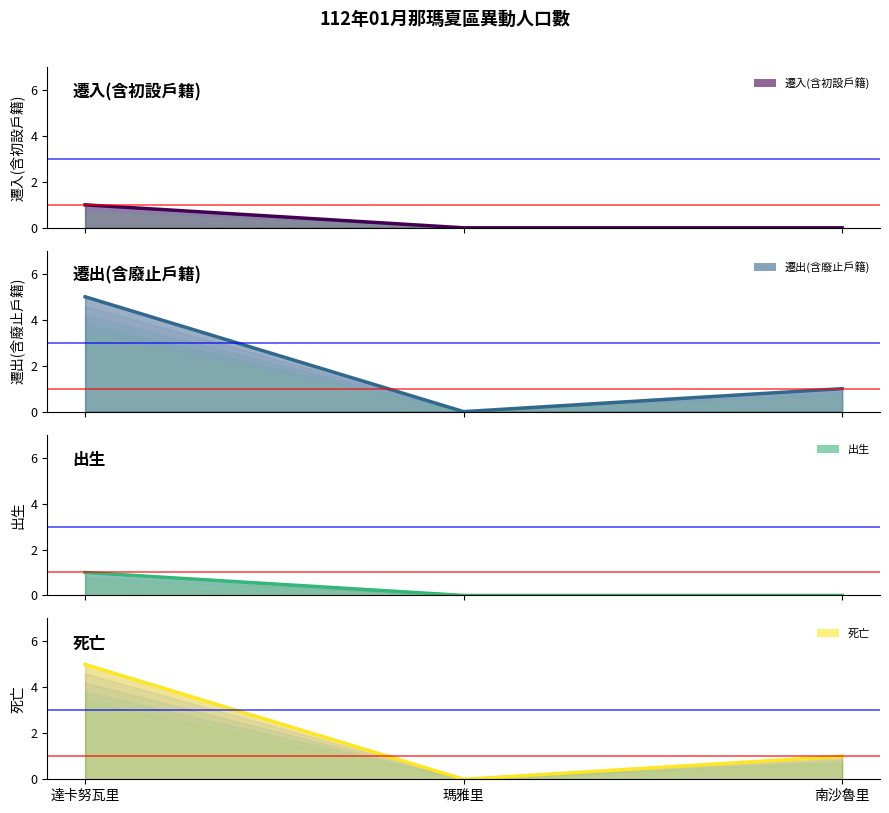

Reading left to right, list all the values displayed in this chart.

遷入(含初設戶籍): 達卡努瓦里=1	瑪雅里=0	南沙魯里=0
遷出(含廢止戶籍): 達卡努瓦里=5	瑪雅里=0	南沙魯里=1
出生: 達卡努瓦里=1	瑪雅里=0	南沙魯里=0
死亡: 達卡努瓦里=5	瑪雅里=0	南沙魯里=1